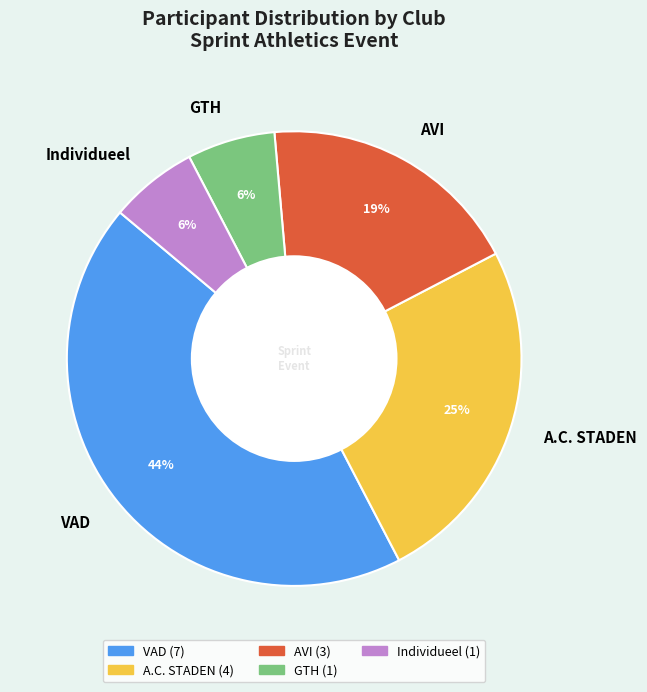

To the nearest percent, what percentage of the pie is A.C. STADEN?

25%